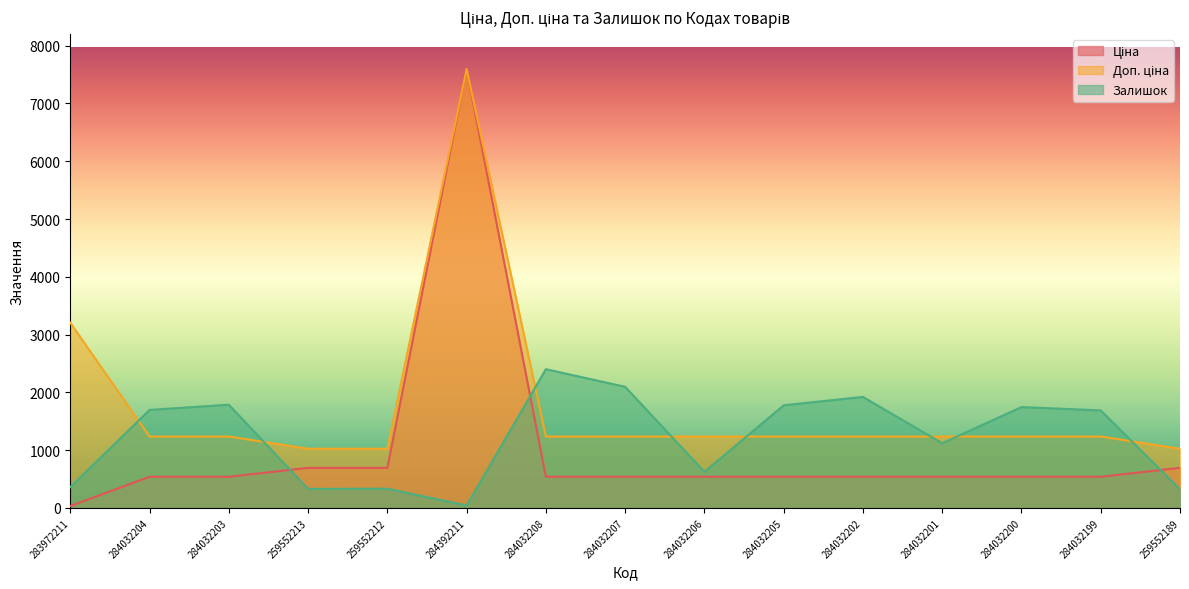

Which series has the widest spread of values?

Ціна